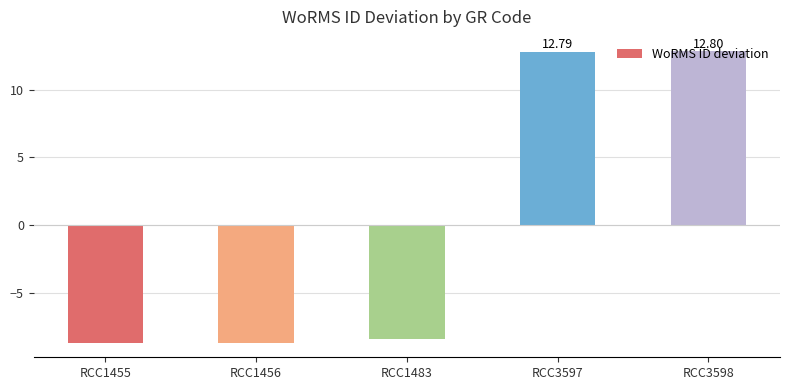

Which category has the lowest value across all series?

RCC1455